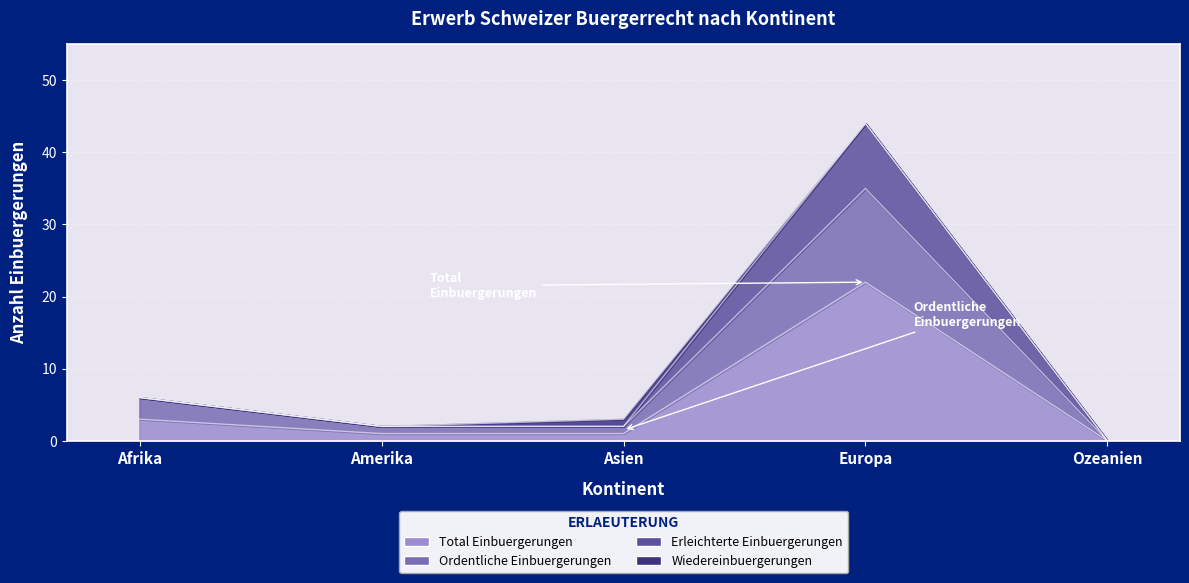

Where does the Ordentliche Einbuergerungen series first go above 2?

Afrika